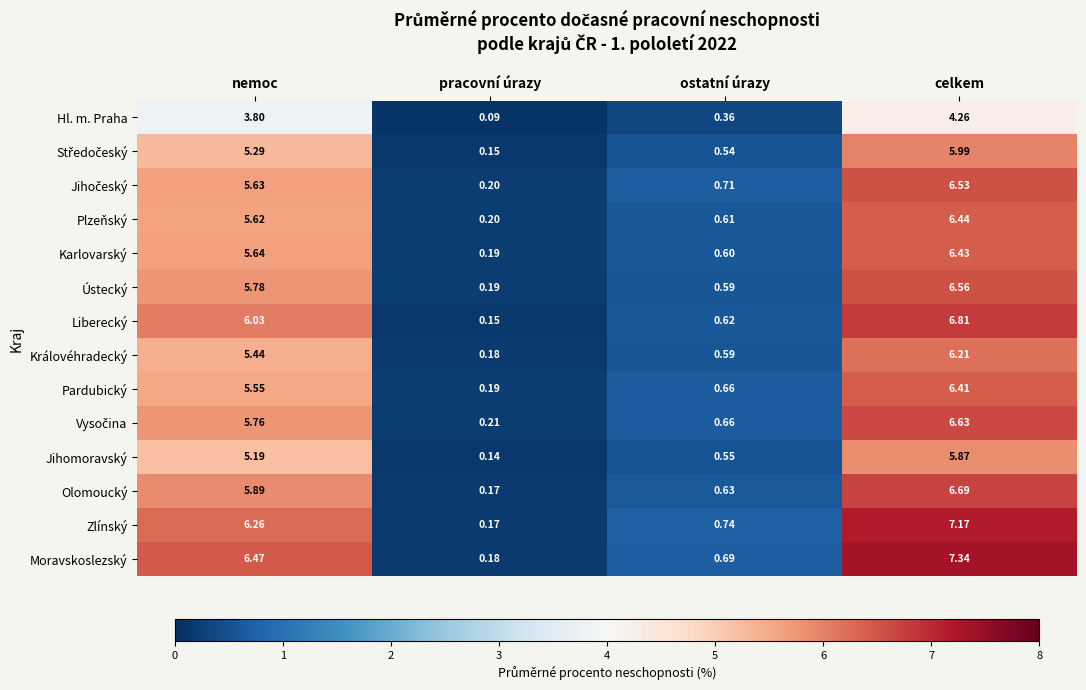

At which label does Královéhradecký reach its peak?

celkem